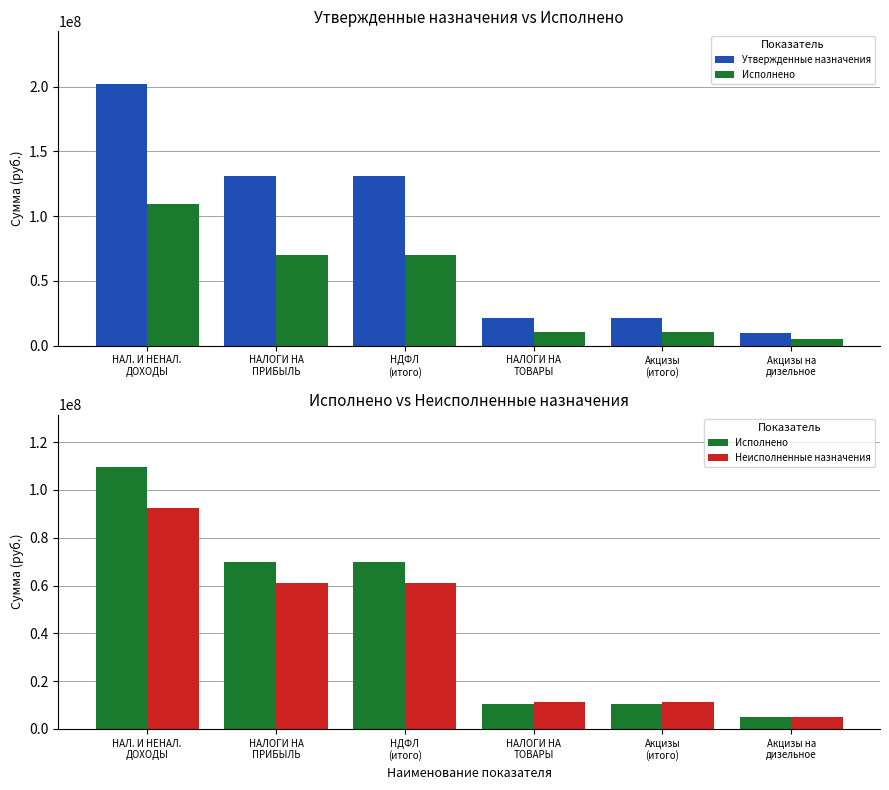

What is the value of the Утвержденные назначения bar at the 3rd from the left?

130808900.0